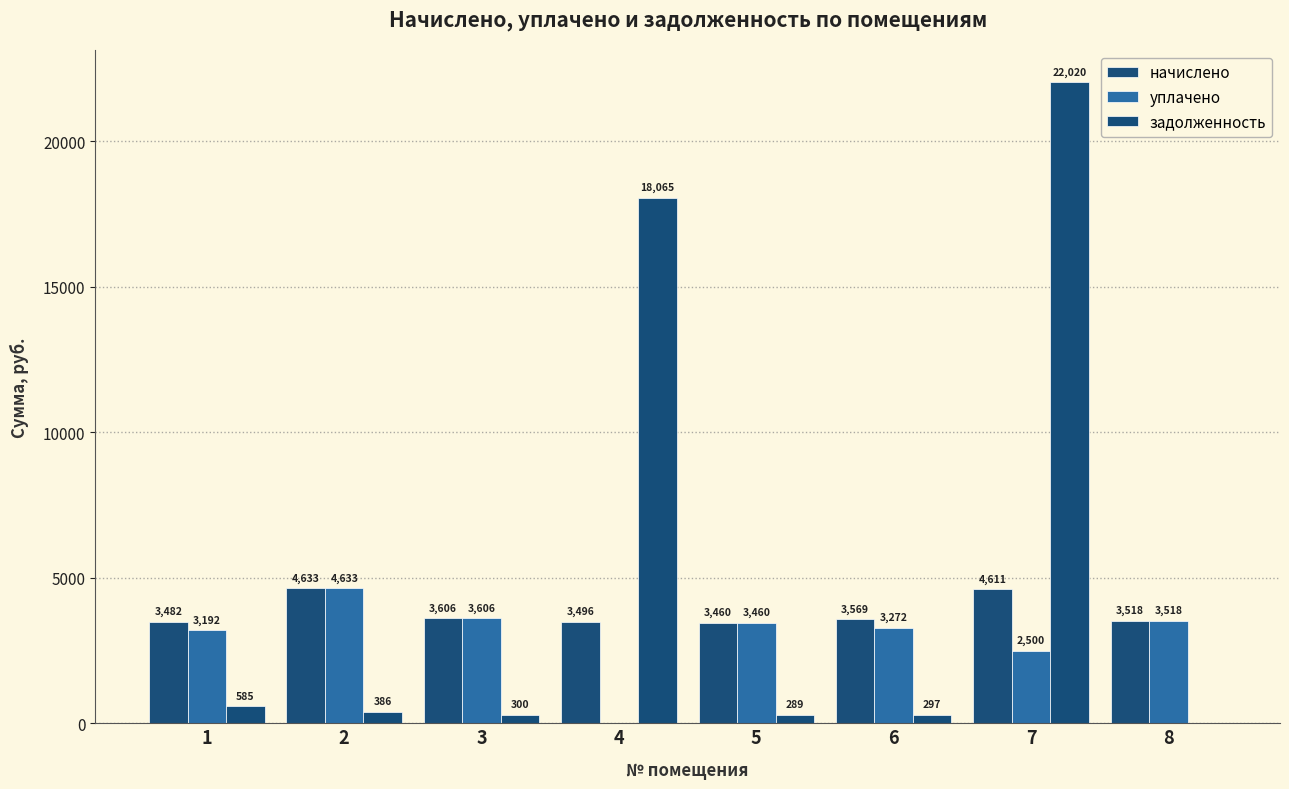

What is the total value across all series at 4?

21561.3